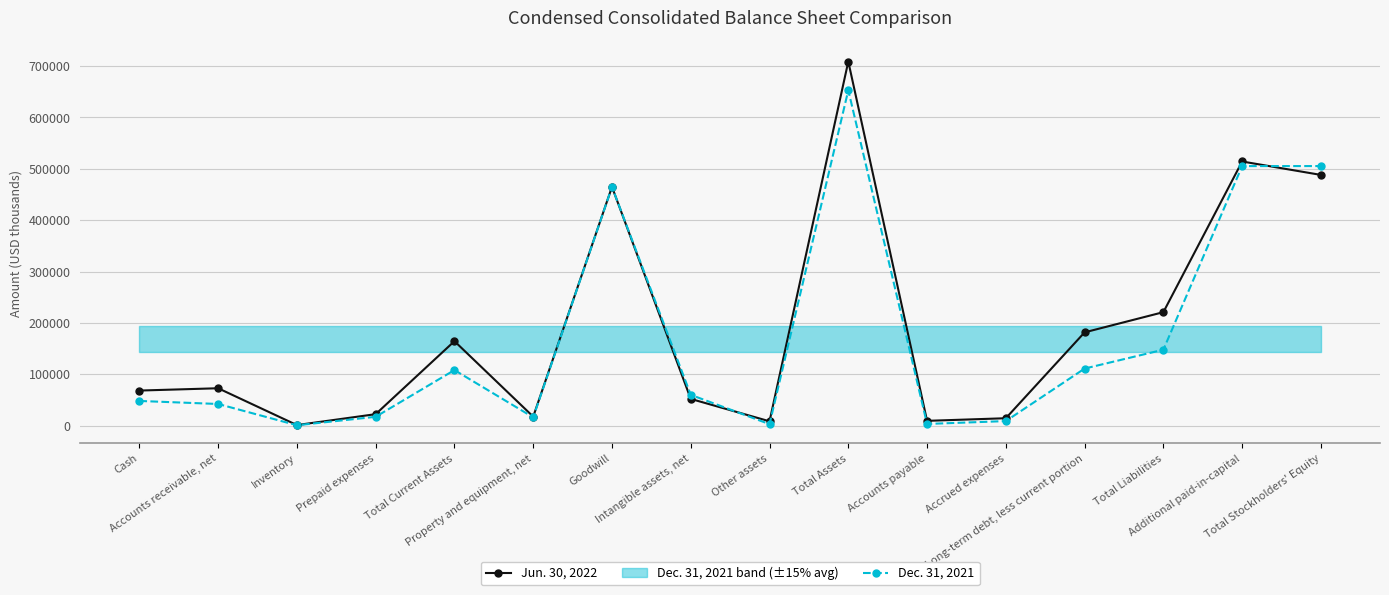

Between Total Stockholders' Equity and Long-term debt, less current portion, which is larger?

Total Stockholders' Equity